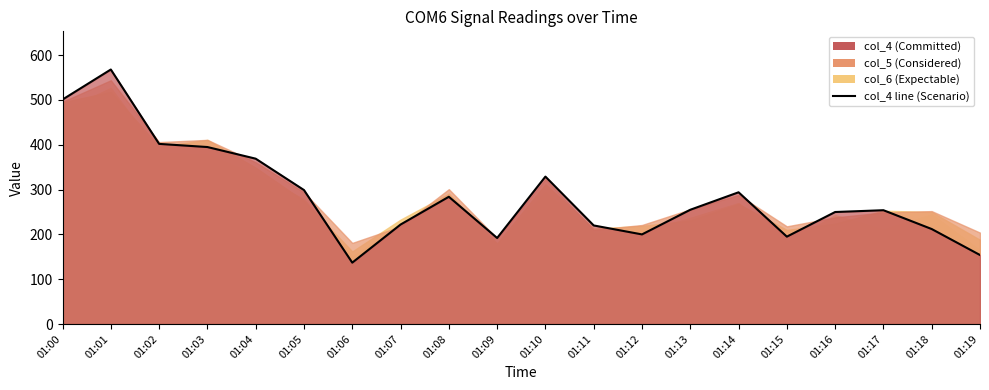

What is the difference between the second highest and minimum values?

364